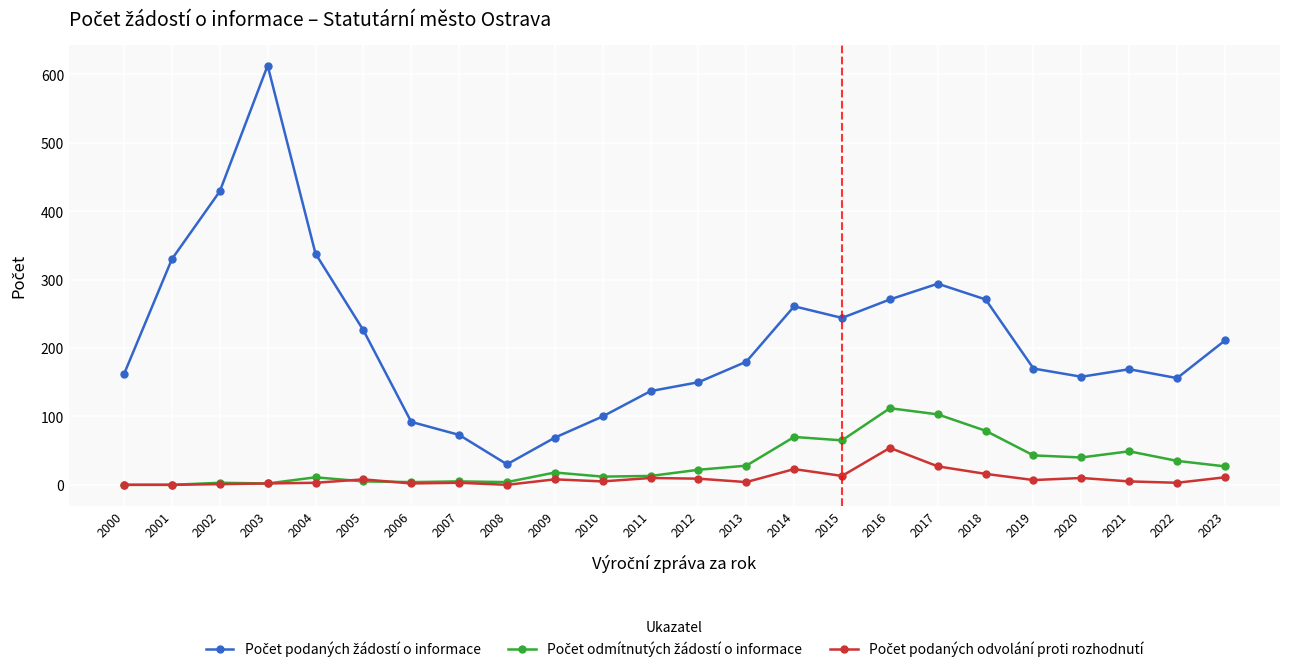

How many lines are shown in the chart?

3